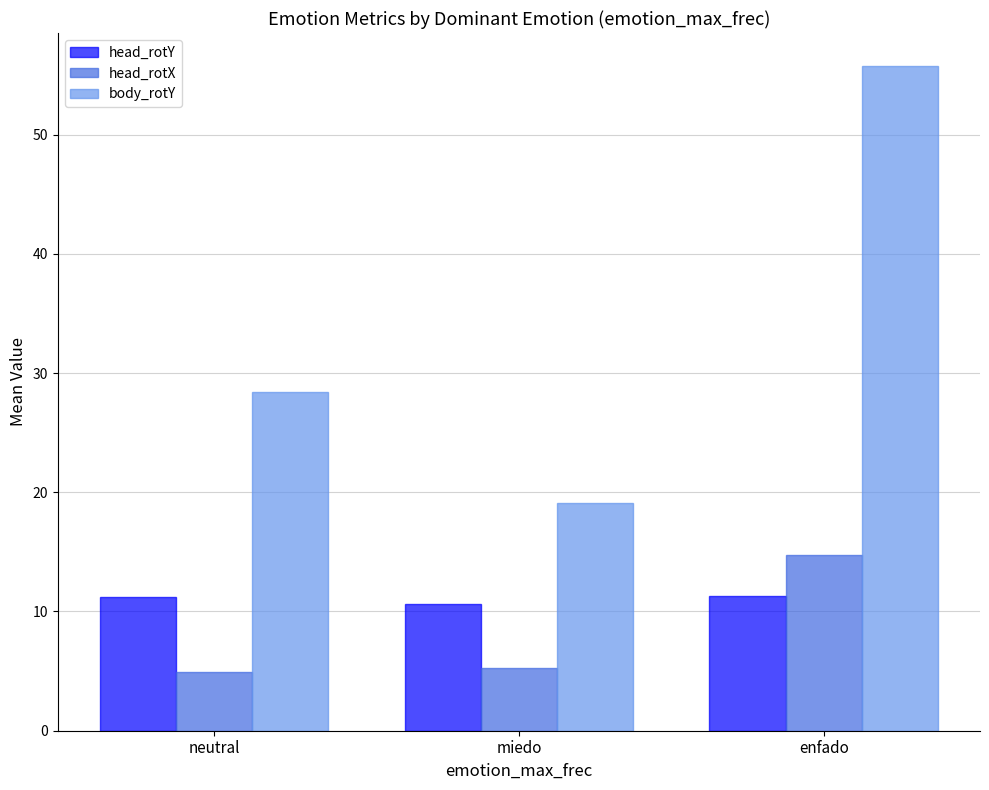

True or false: body_rotY has a value of 18.5 at enfado.

False